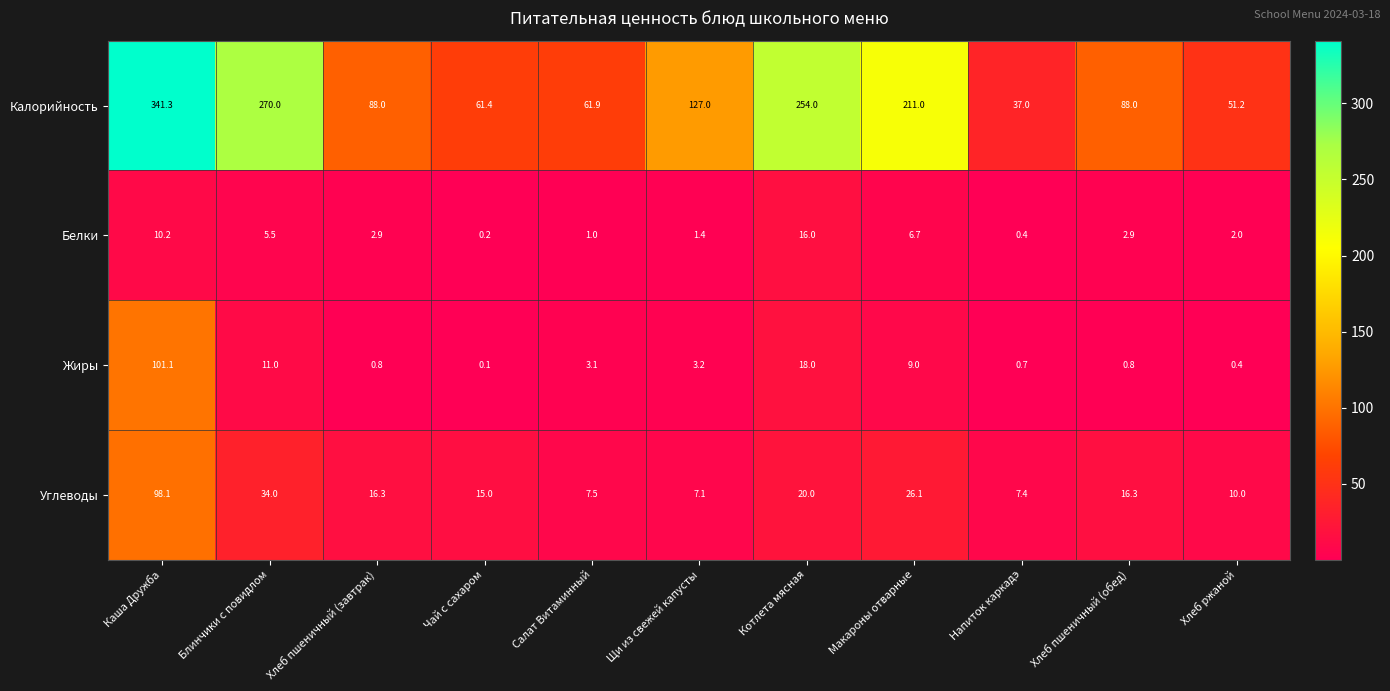

At Щи из свежей капусты, list the series in order from largest to smallest.

Калорийность, Углеводы, Жиры, Белки